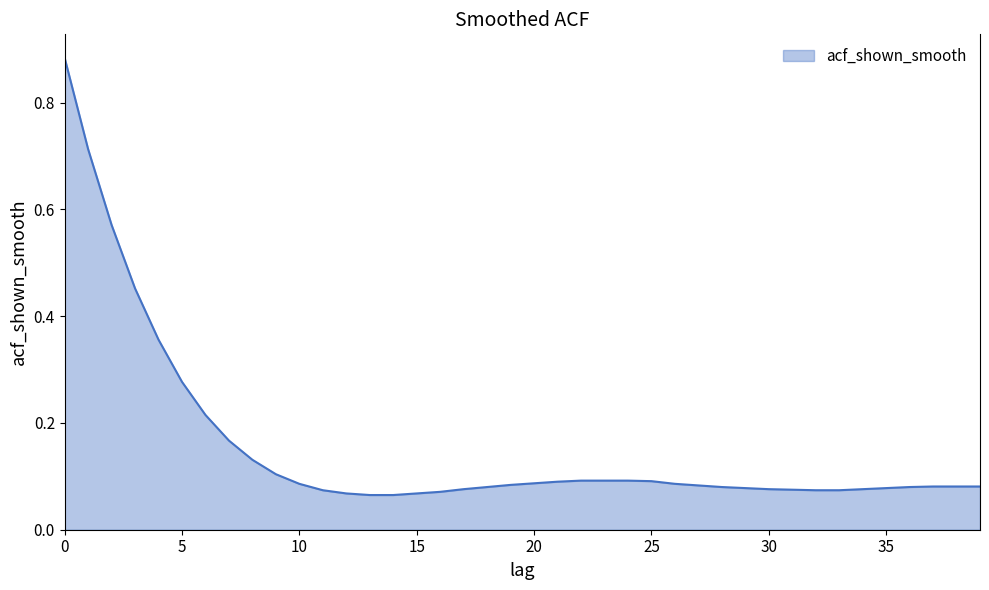

Does the chart display data point markers on the line(s)?

No